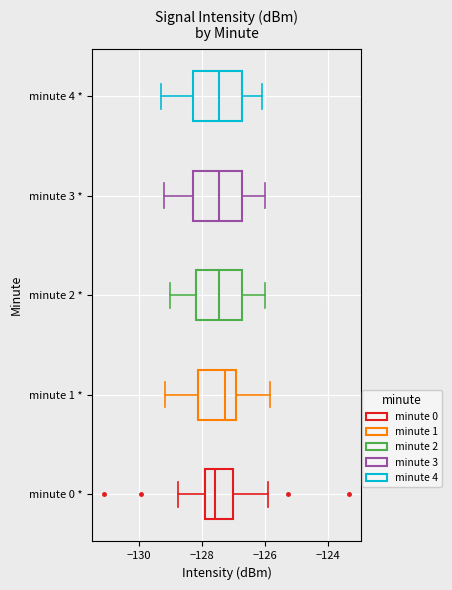

Reading bottom to top, transcribe this box plot: for each box, give where its median line is, the range the box spans, and where its two whiskers end, as read against the x-axis. The values are not printed on the chart, so give them approximately, as read against the axis.

minute 0 *: median -127.6, box -128.0 to -127.0, whiskers -128.8 to -125.8
minute 1 *: median -127.2, box -128.2 to -127.0, whiskers -129.2 to -125.8
minute 2 *: median -127.4, box -128.2 to -126.8, whiskers -129.0 to -126.0
minute 3 *: median -127.4, box -128.2 to -126.8, whiskers -129.2 to -126.0
minute 4 *: median -127.4, box -128.2 to -126.8, whiskers -129.2 to -126.0